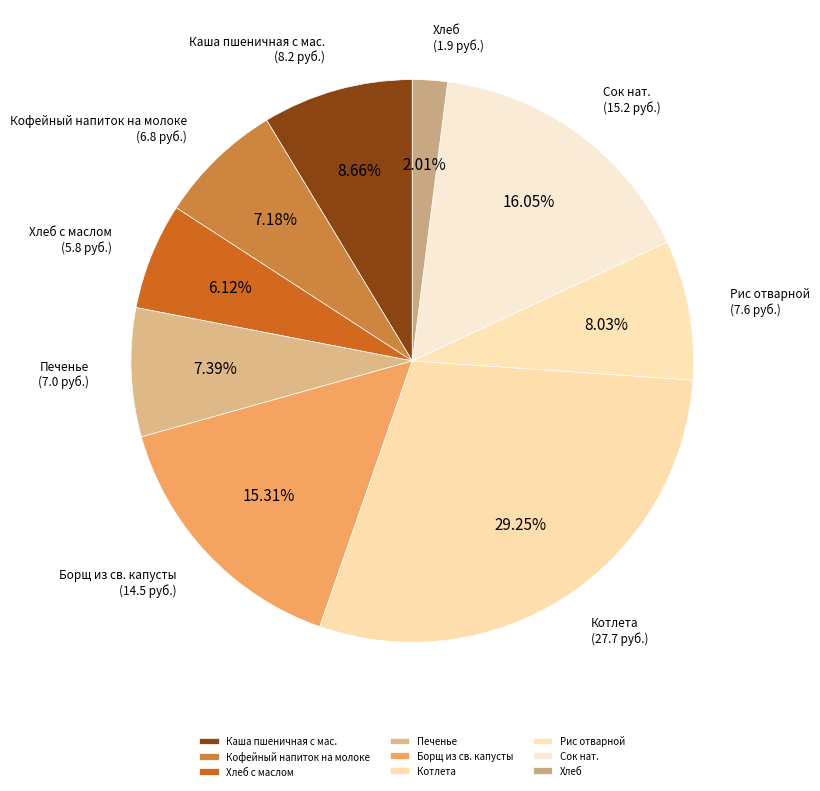

What is the total percentage of Сок нат. and Печенье?

23.4%